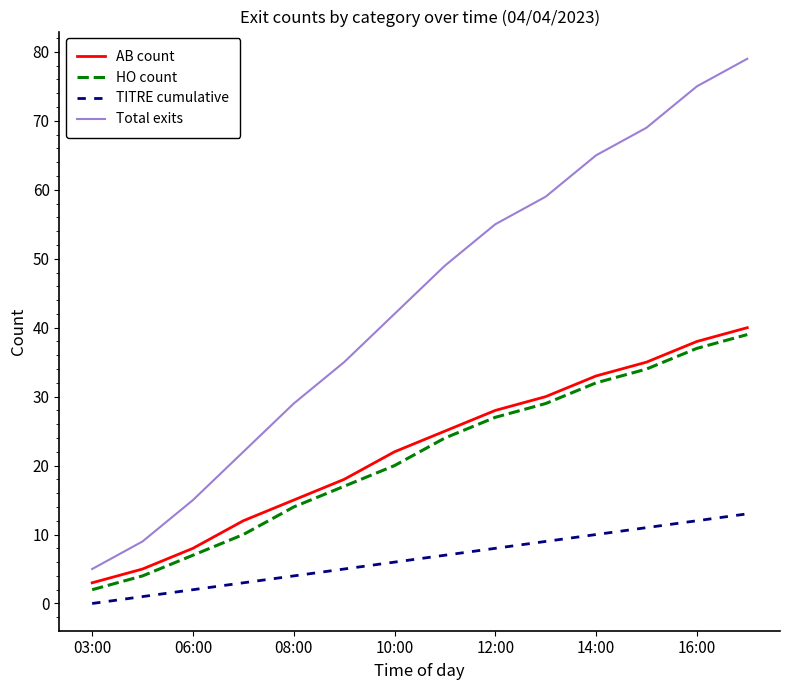

True or false: TITRE cumulative and HO count cross at least once.

False